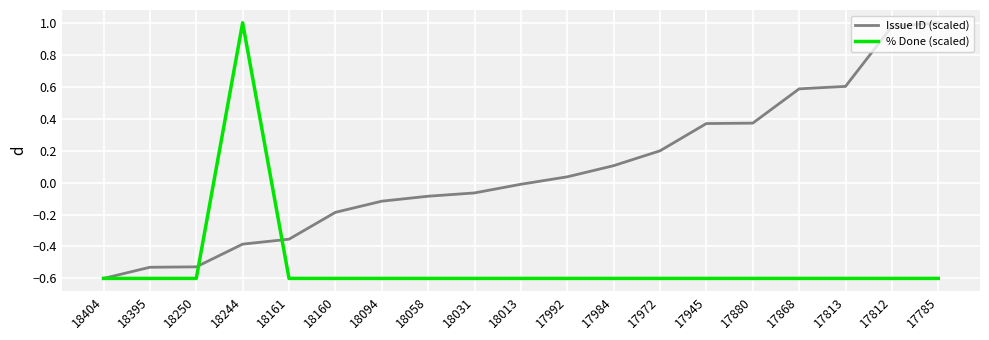

List the series in order of their overall mean, lowest first.

% Done (scaled), Issue ID (scaled)